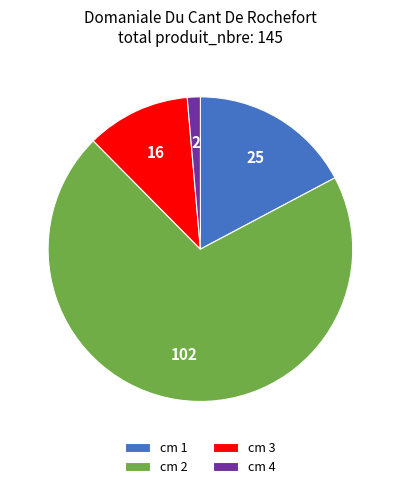

Which slice is the largest?

cm 2